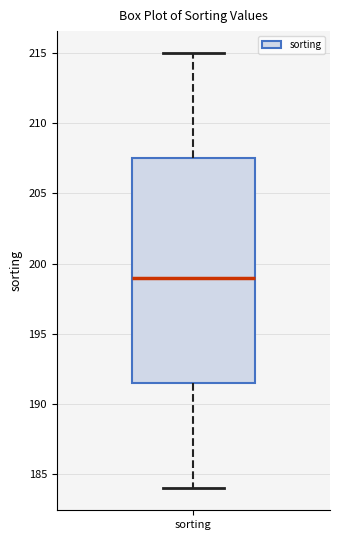

Transcribe this box plot: give where the median line is, the range the box spans, and where the two whiskers end, as read against the y-axis. The values are not printed on the chart, so give them approximately, as read against the axis.

median 199.0, box 191.5 to 207.5, whiskers 184.0 to 215.0